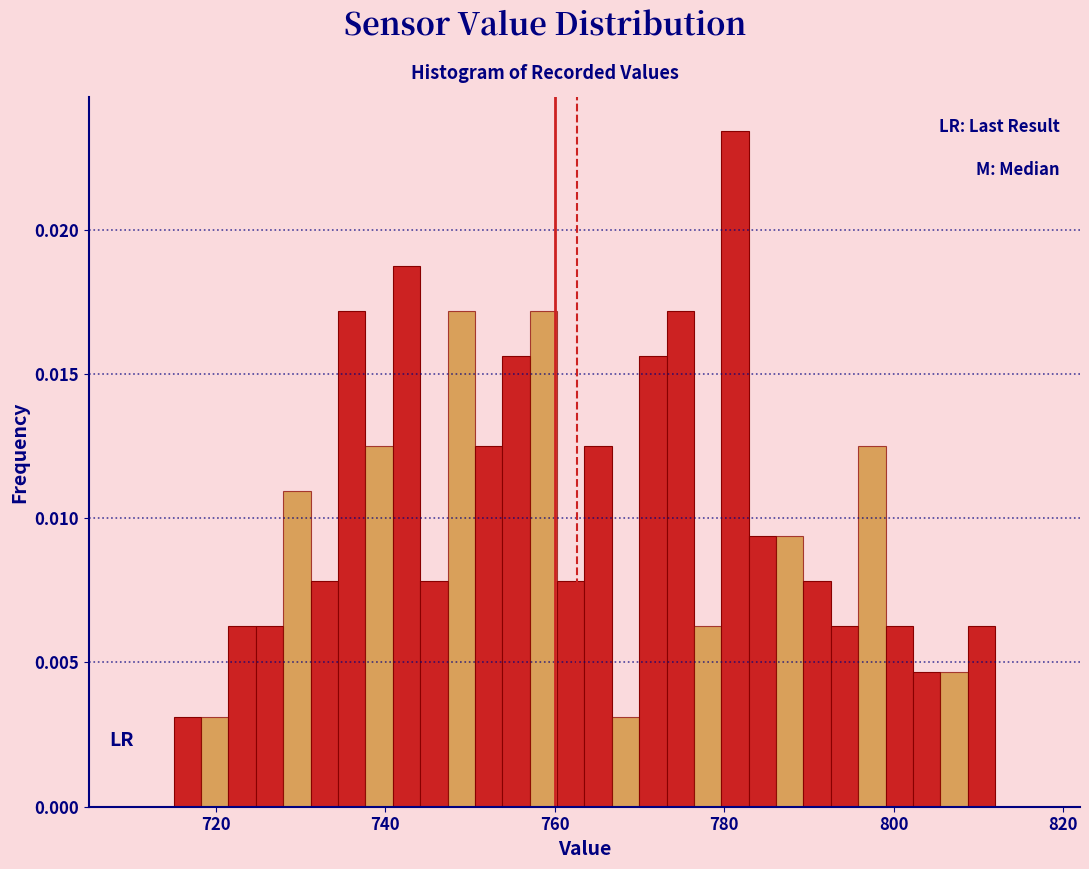

Around what value on the x-axis is the tallest bar? Give the approximate position of its centre, as read against the axis.

782